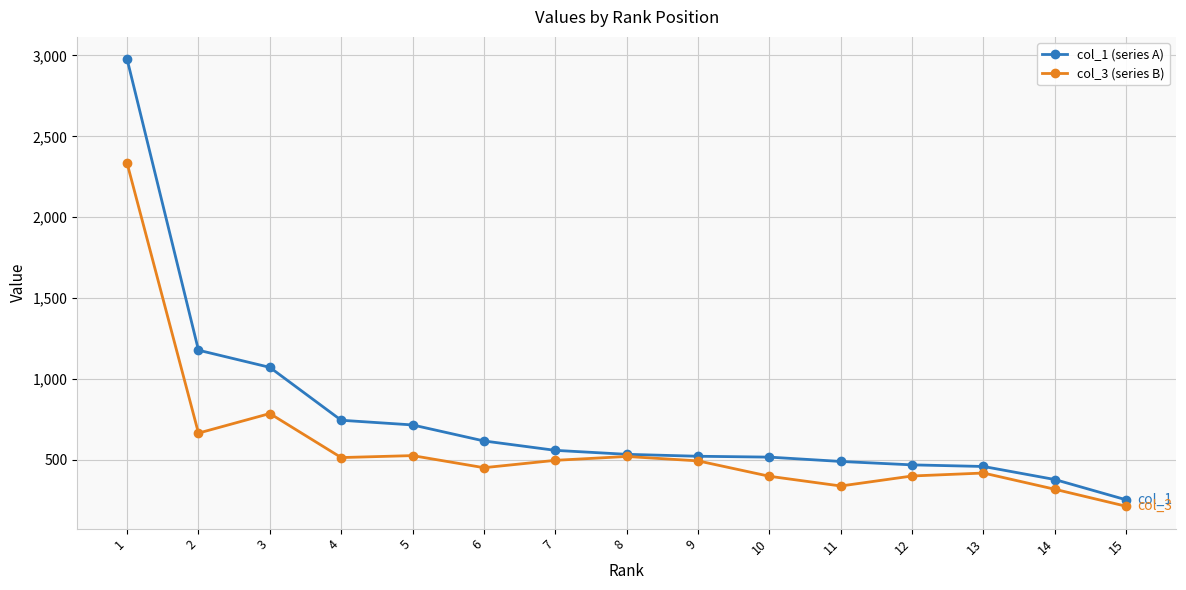

List the series in order of their peak value, lowest first.

col_3 (series B), col_1 (series A)